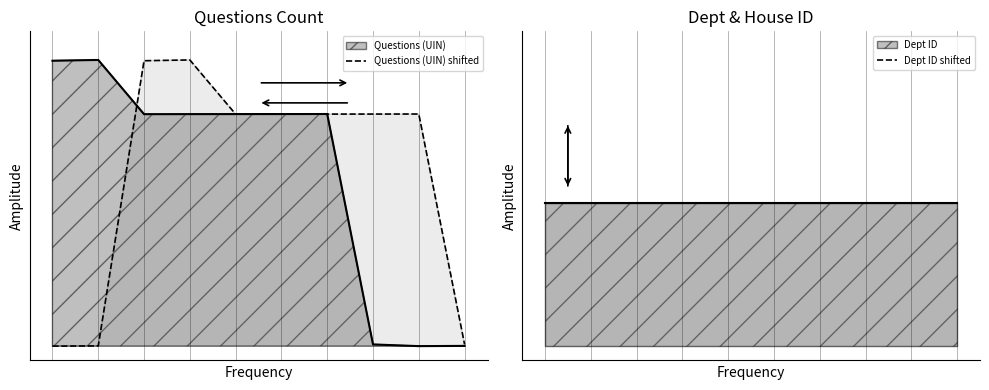

Is it true that Dept ID shifted equals 0.5 at 4?

True